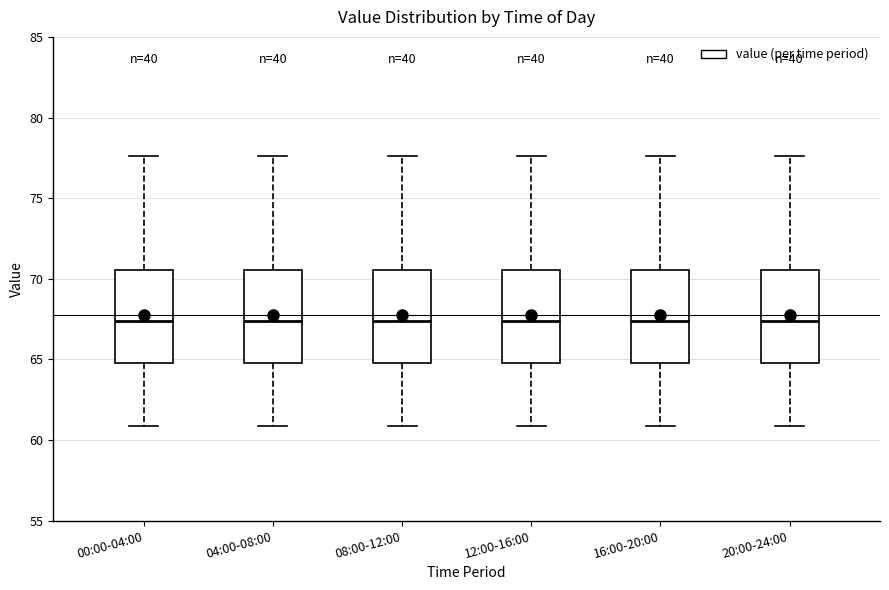

Reading left to right, read every box against the y-axis: the position of its median line, the range the box covers, and the ends of its whiskers. The values are not printed on the chart, so give them approximately, as read against the axis.

00:00-04:00: median 67.5, box 65.0 to 70.5, whiskers 61.0 to 77.5
04:00-08:00: median 67.5, box 65.0 to 70.5, whiskers 61.0 to 77.5
08:00-12:00: median 67.5, box 65.0 to 70.5, whiskers 61.0 to 77.5
12:00-16:00: median 67.5, box 65.0 to 70.5, whiskers 61.0 to 77.5
16:00-20:00: median 67.5, box 65.0 to 70.5, whiskers 61.0 to 77.5
20:00-24:00: median 67.5, box 65.0 to 70.5, whiskers 61.0 to 77.5